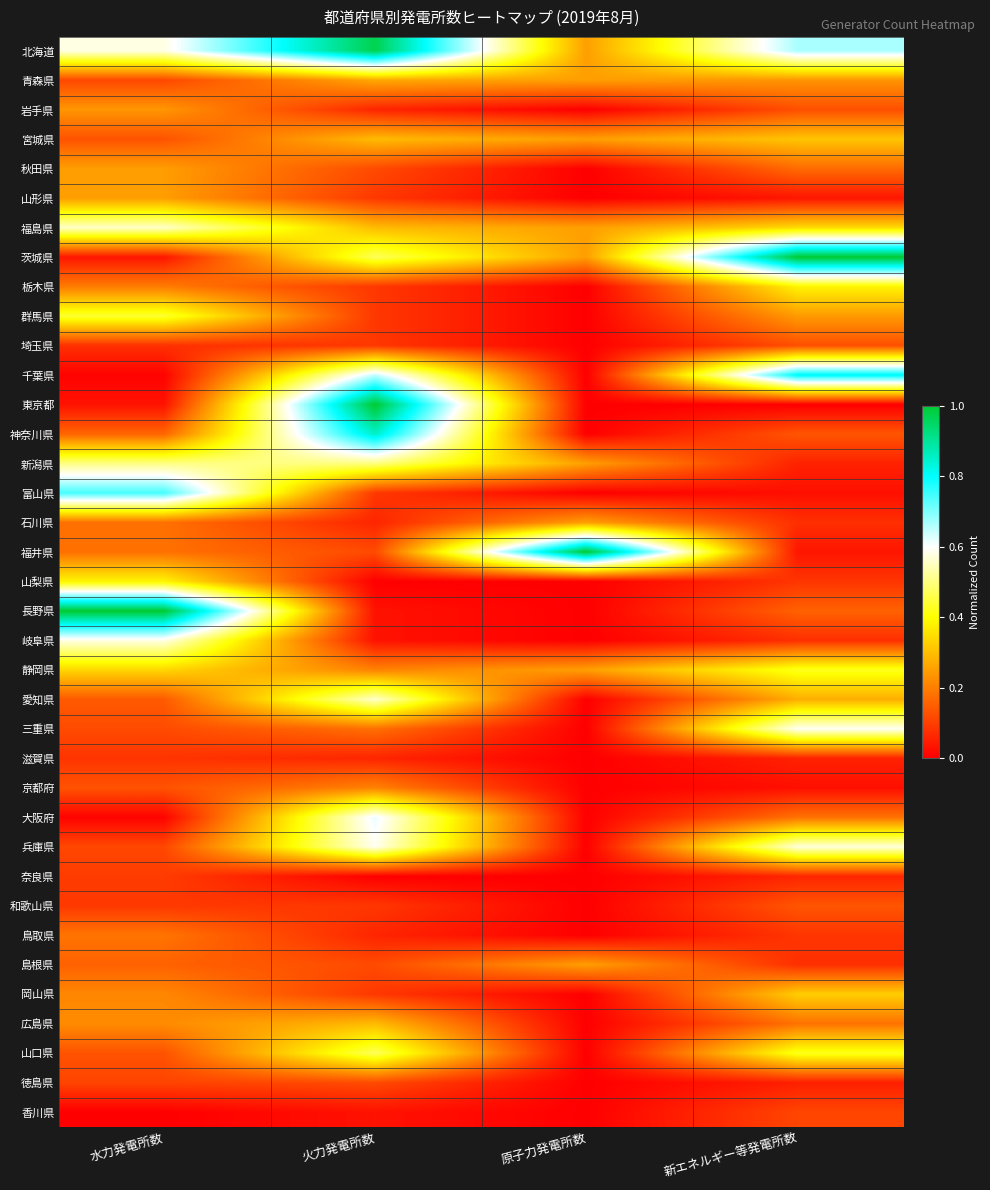

Between 火力発電所数 and 原子力発電所数, which series saw the biggest shift?

東京都